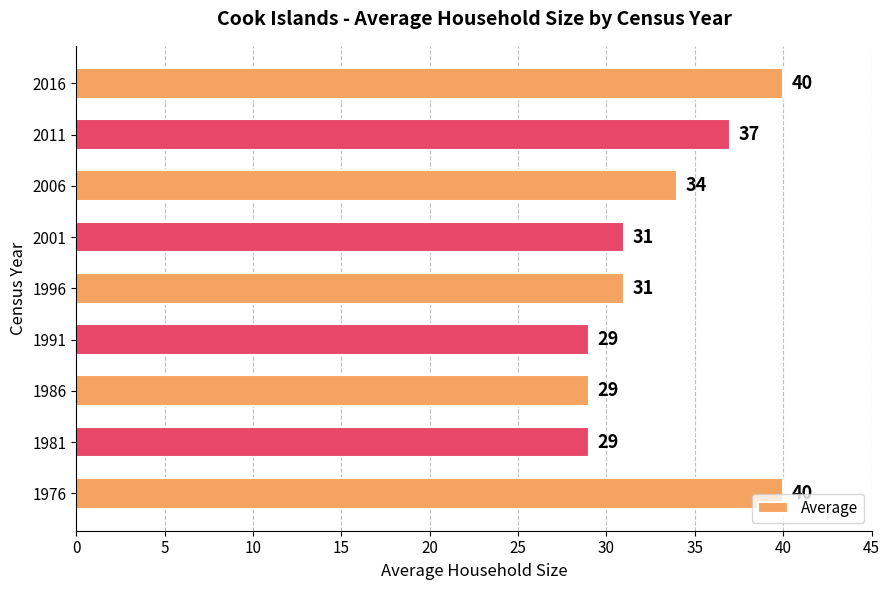

What is the average value?

33